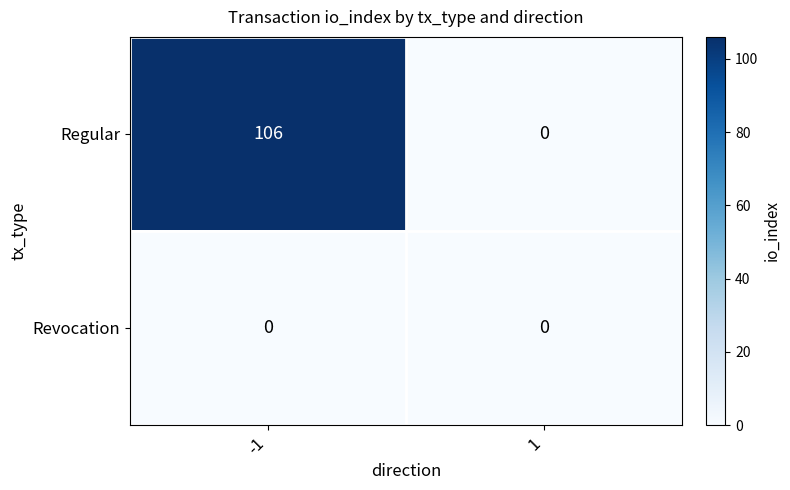

List the series in order of their overall mean, highest first.

Regular, Revocation